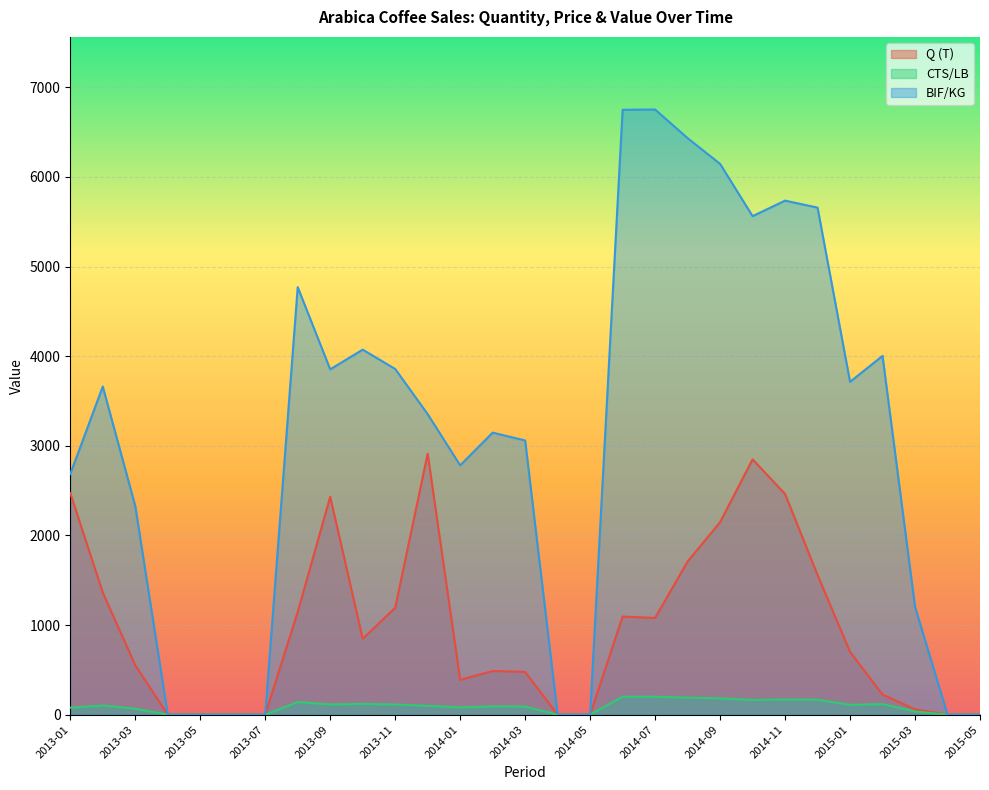

Which series has the largest range (max minus min)?

BIF/KG